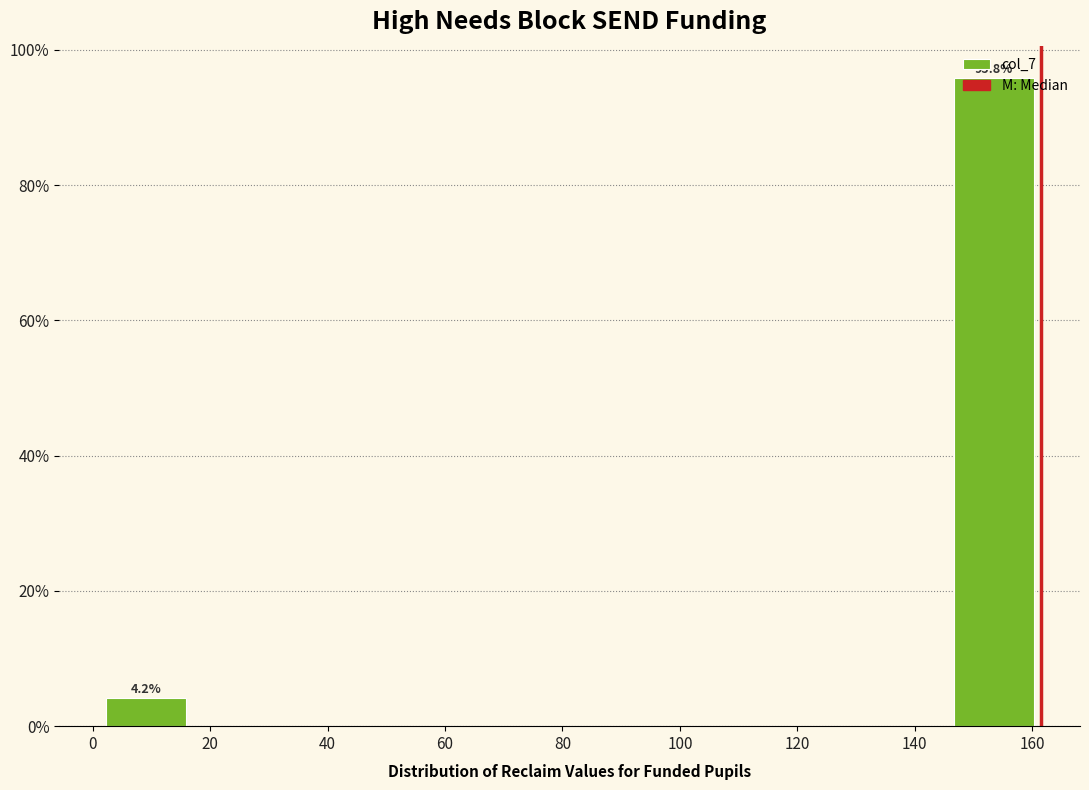

Over which range of the x-axis is the bar tallest?

146 to 162